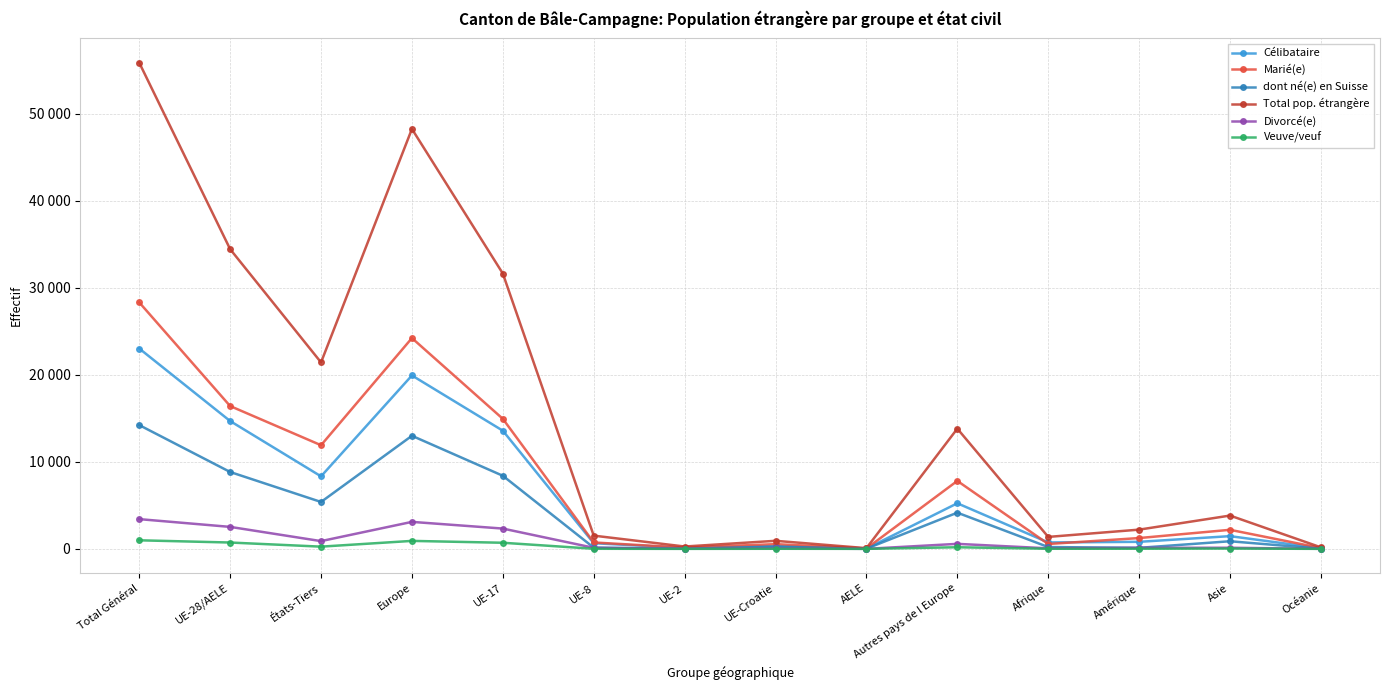

Does the chart have visible grid lines?

Yes